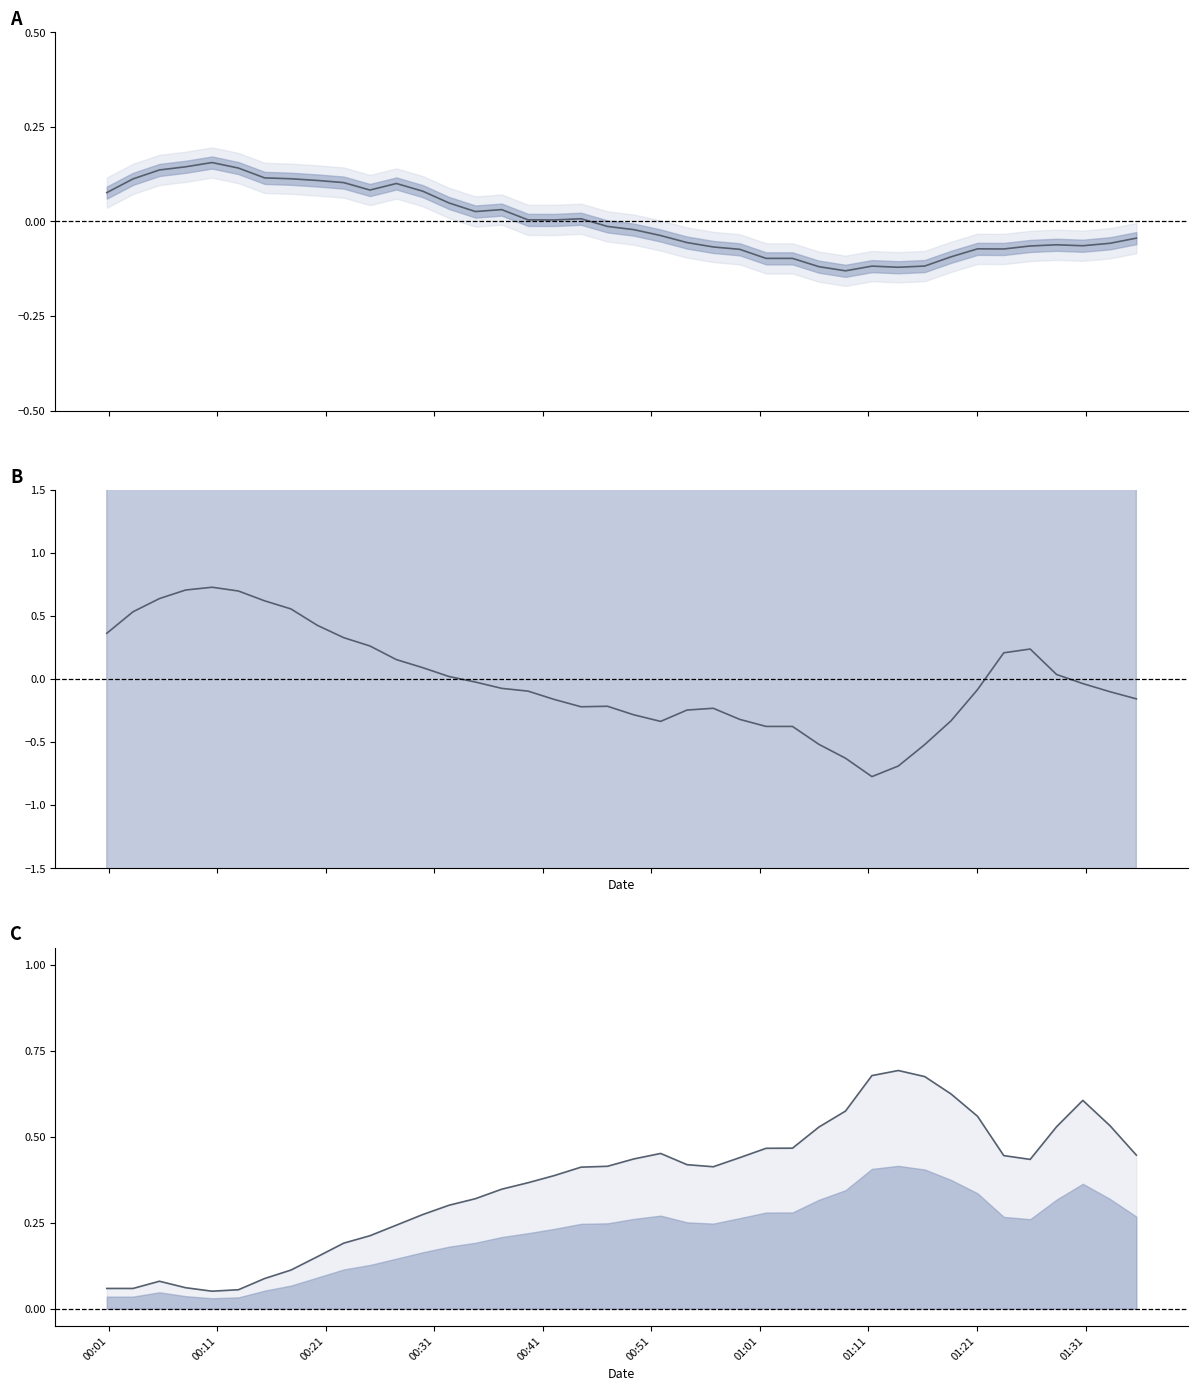

How many values in the pressure series are below 0?

21